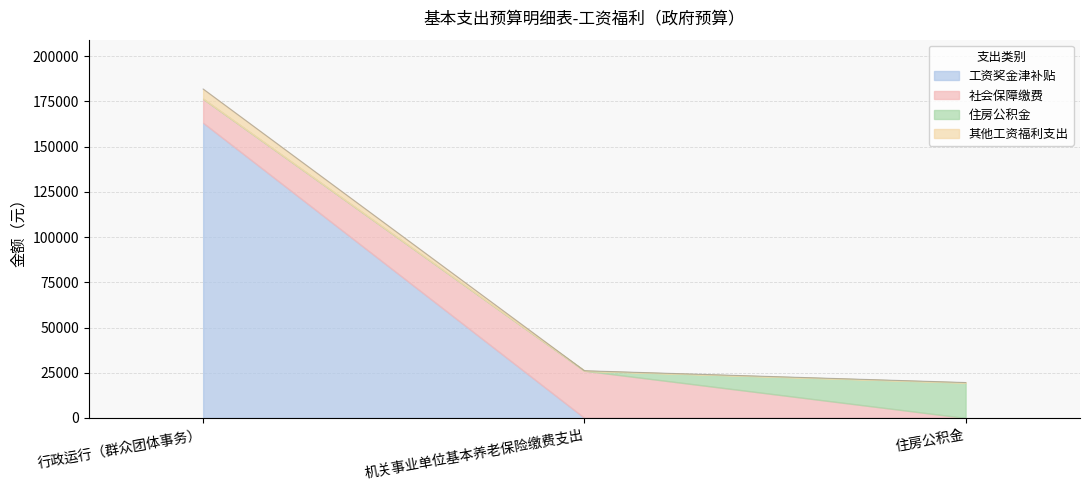

Where is 住房公积金 nearest to the value 9789?

行政运行（群众团体事务）